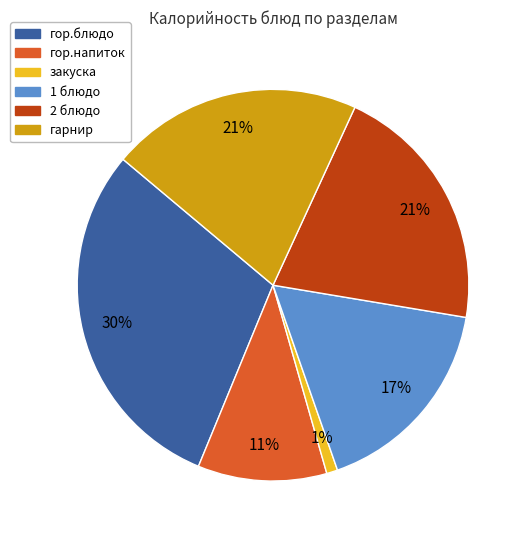

To the nearest percent, what is the difference between the 2 блюдо and гор.напиток slice percentages?

10%